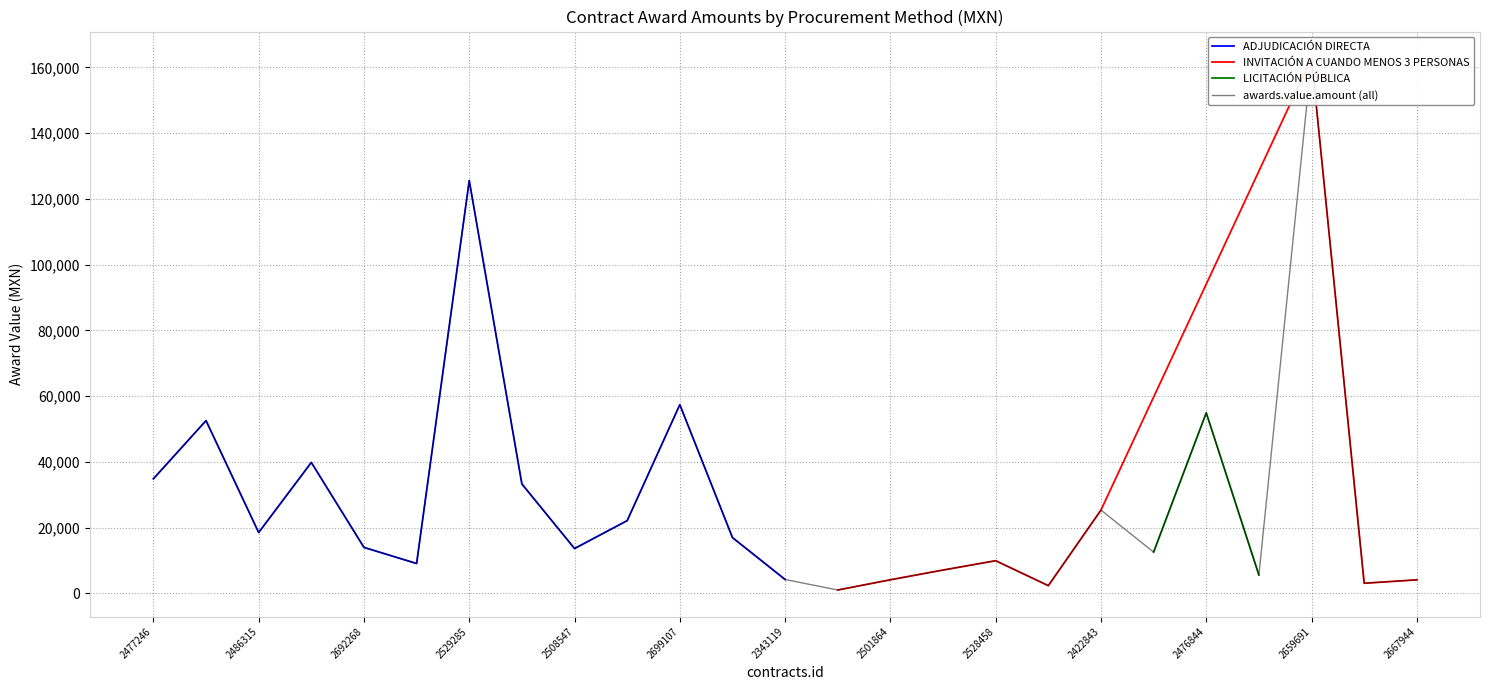

True or false: ADJUDICACIÓN DIRECTA has a value of 13949.0 at 2692268.

True